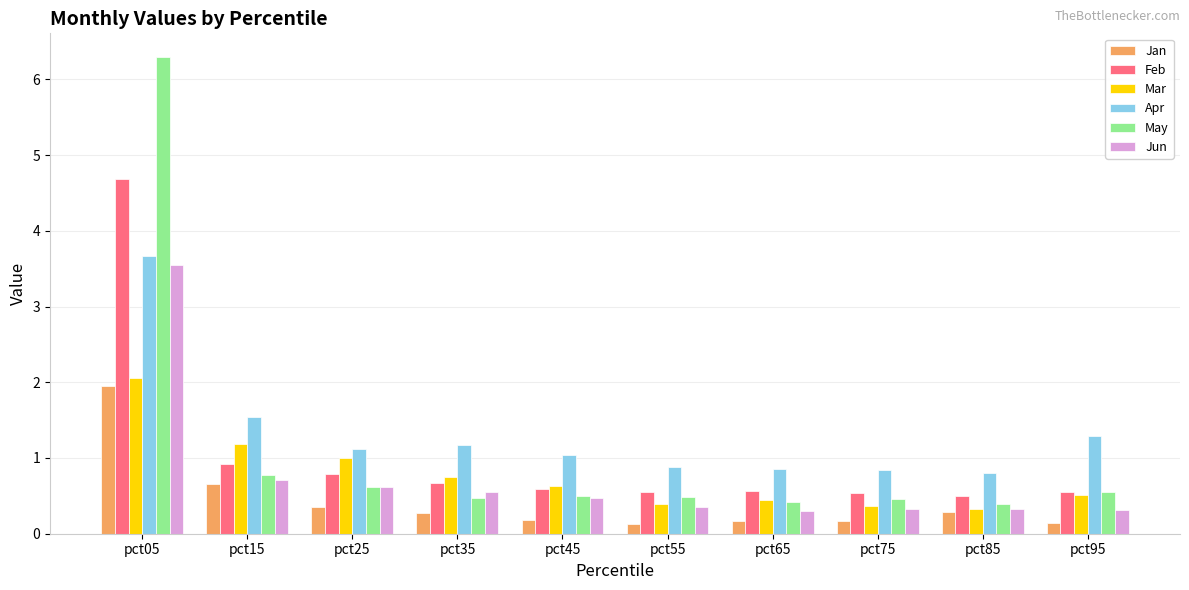

Which category has the highest value across all series?

pct05